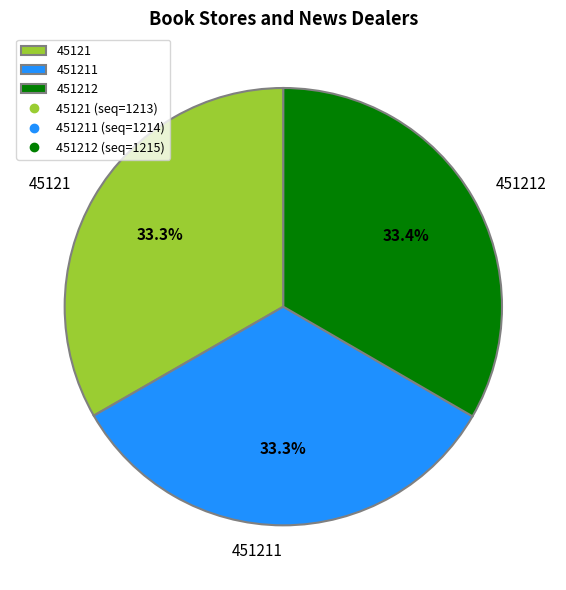

What percentage do 451211 and 45121 together represent?

66.6%